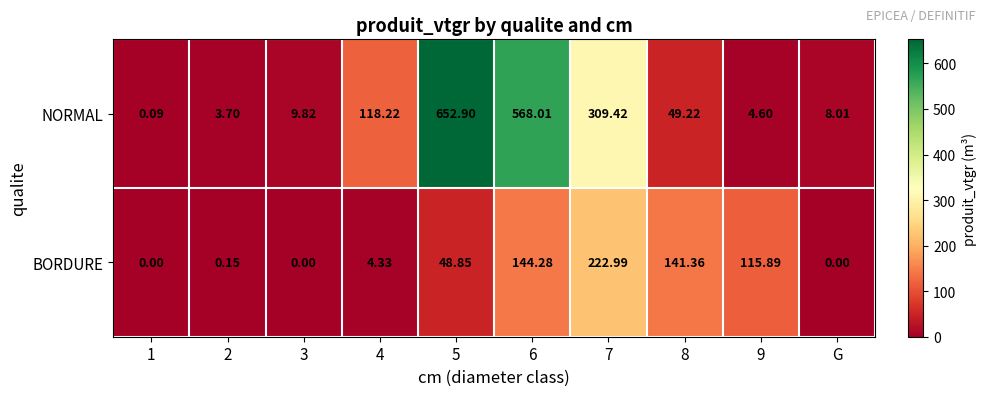

Which series changed the most between 4 and 5?

NORMAL